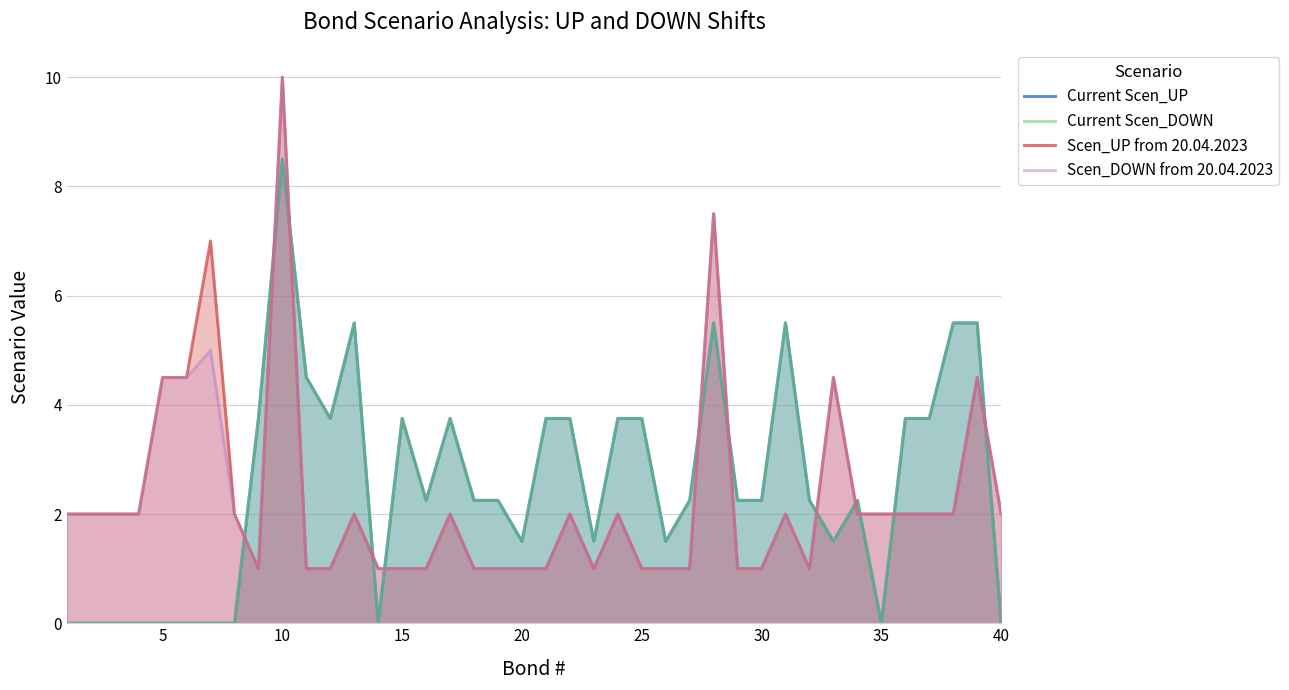

What is the difference between the maximum and minimum values in the Scen_UP from 20.04.2023 series?

9.0